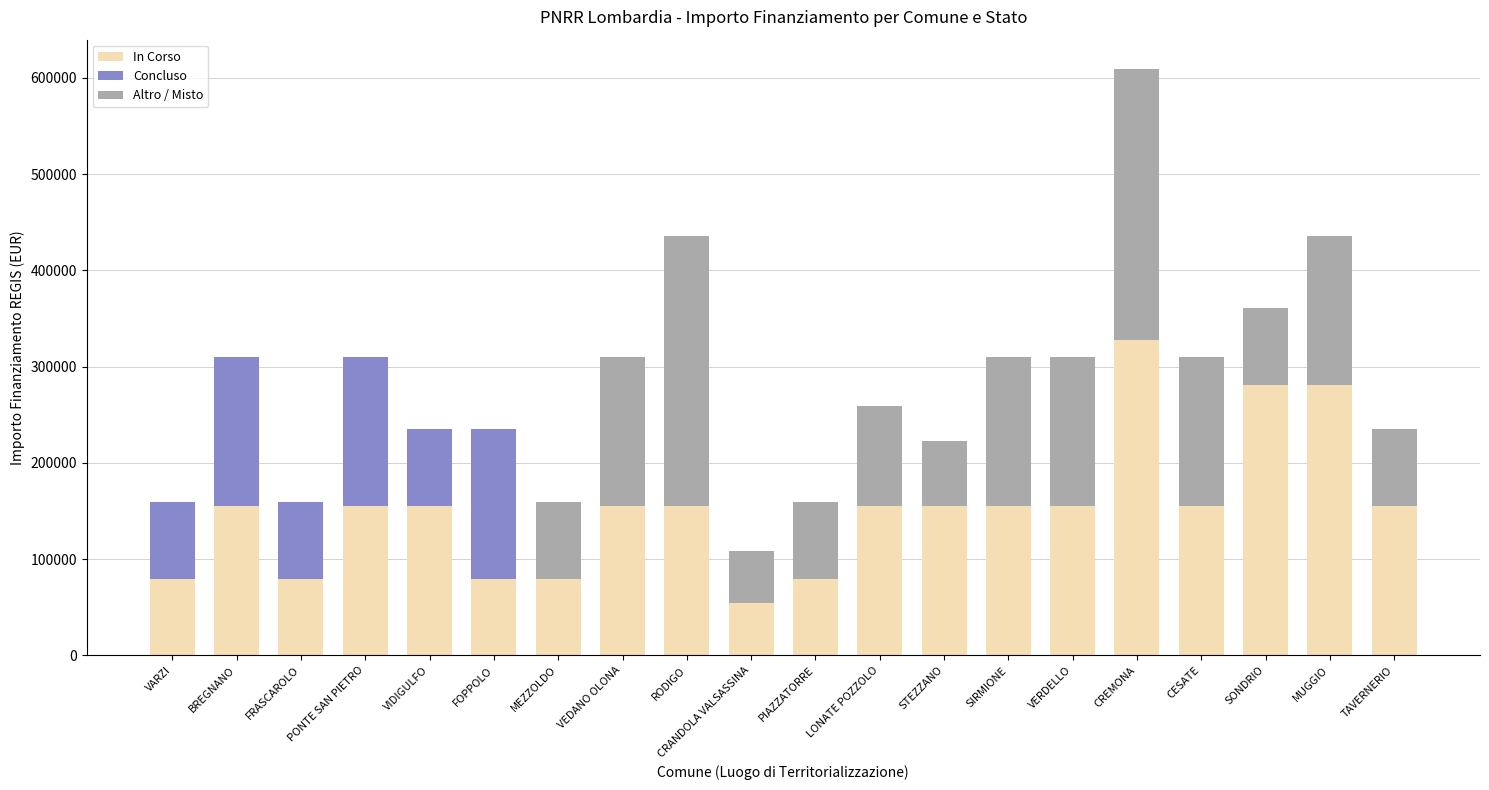

What is the sum of all In Corso values?

3051620